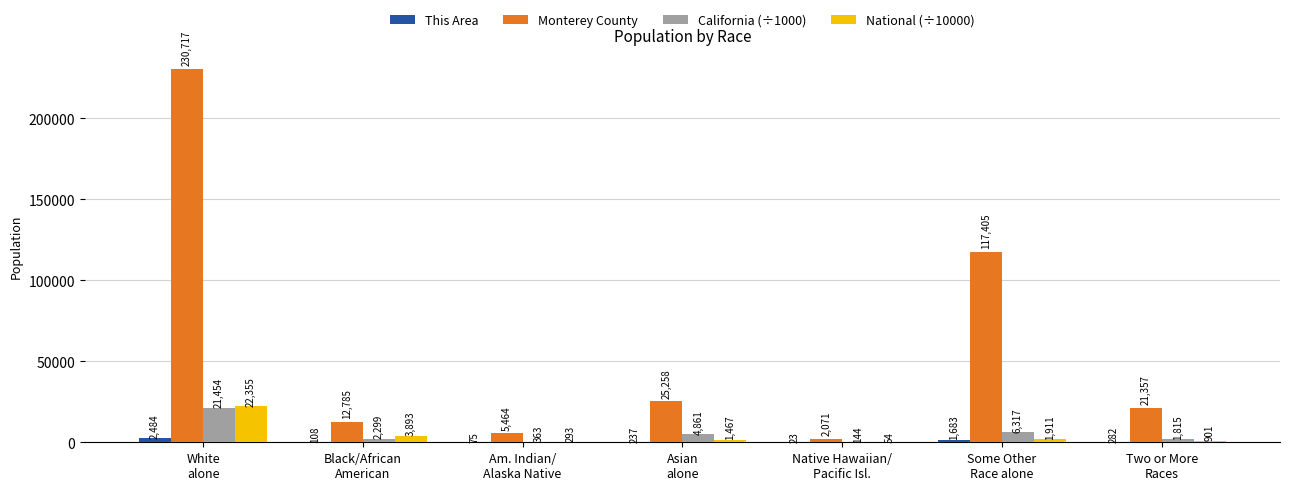

Which series has the largest total across all categories?

Monterey County